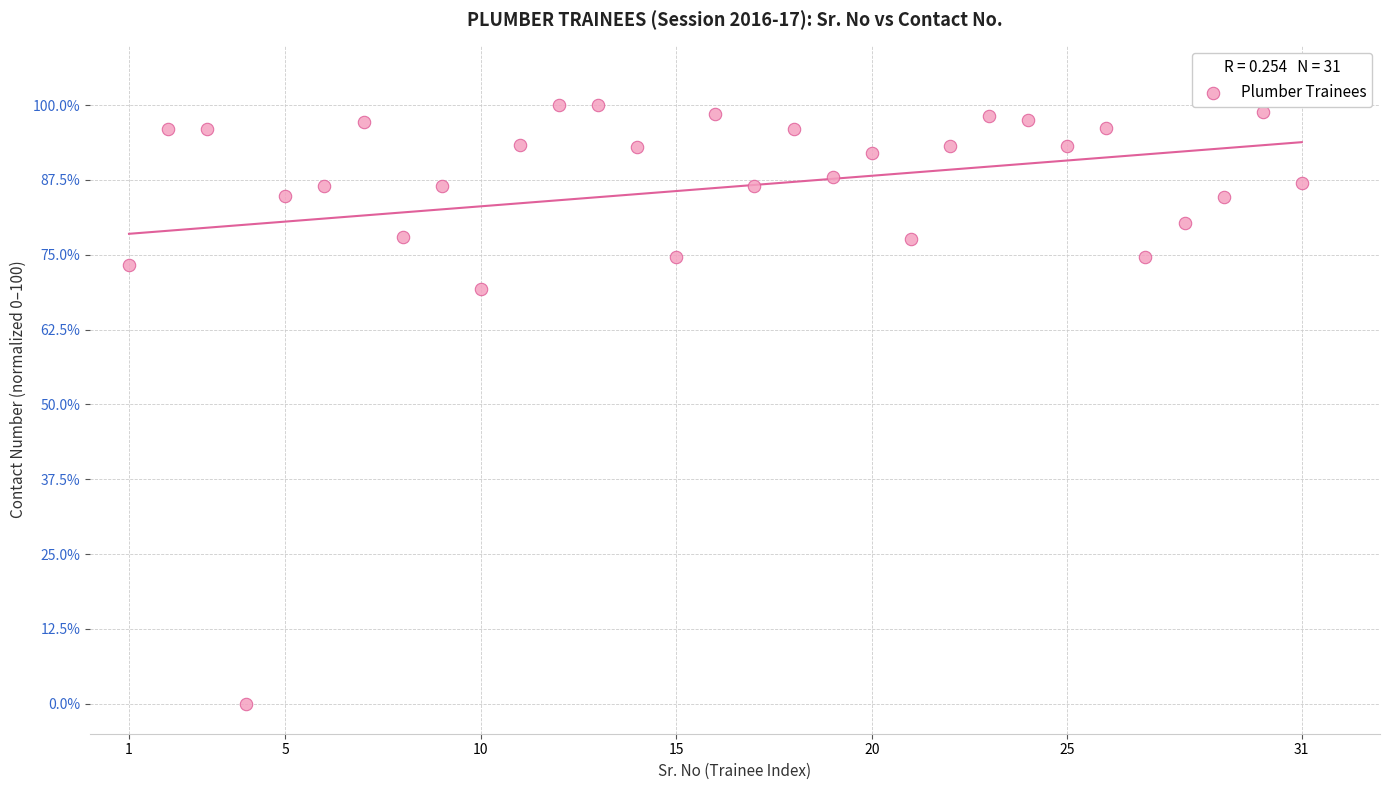

What Y value in the scatter plot is closest to 50?

69.4